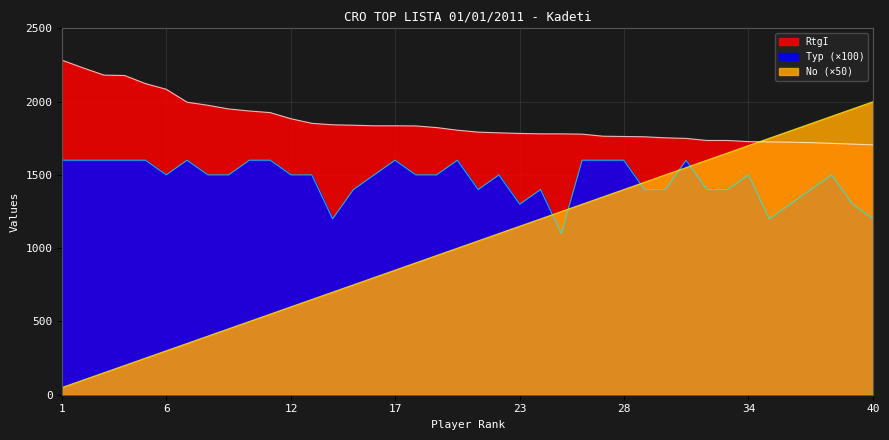

True or false: No has a value of 999 at 13.

False